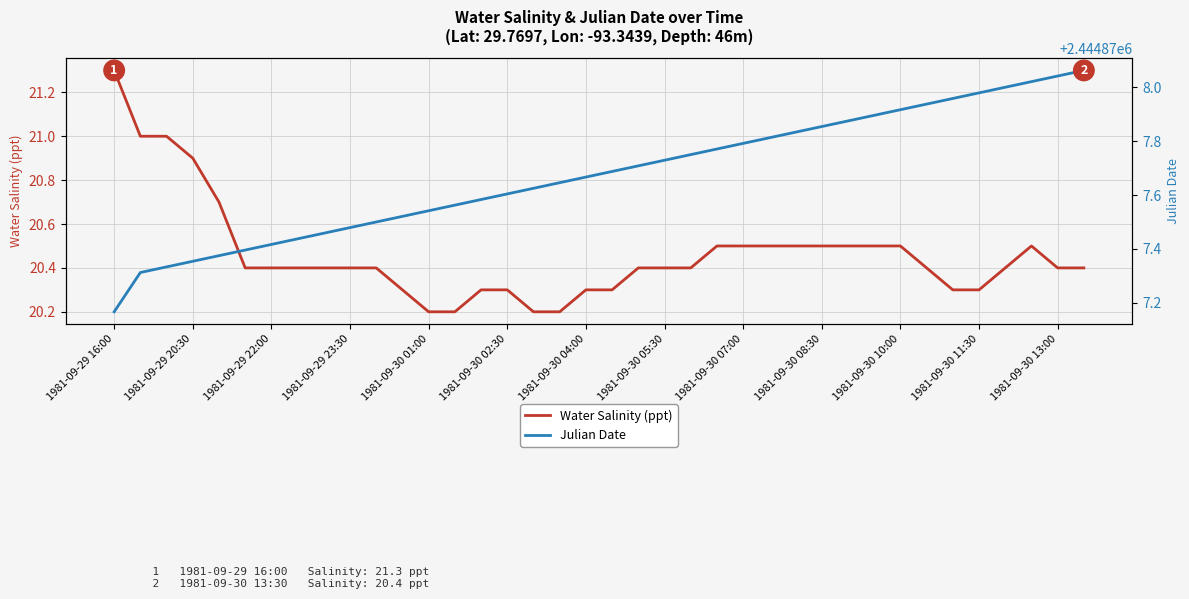

True or false: Water Salinity (ppt) and Julian Date cross at least once.

False